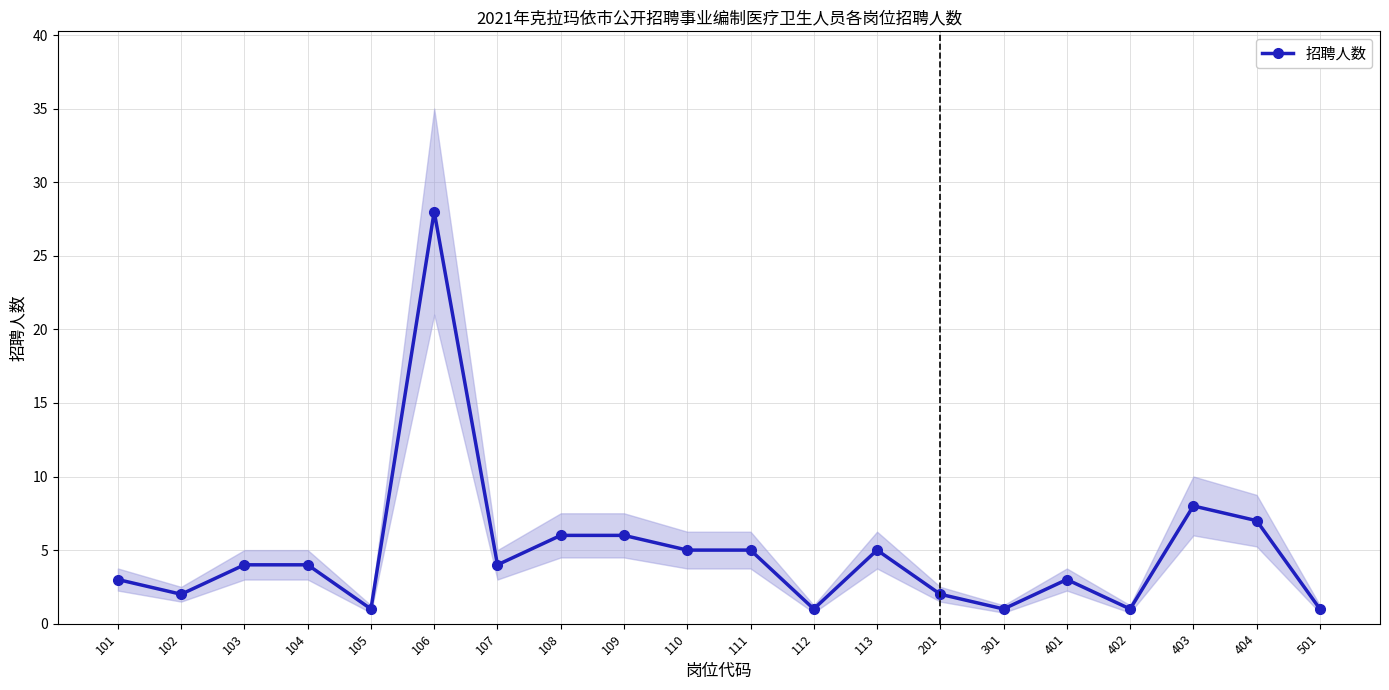

What is the sum of all values?

97